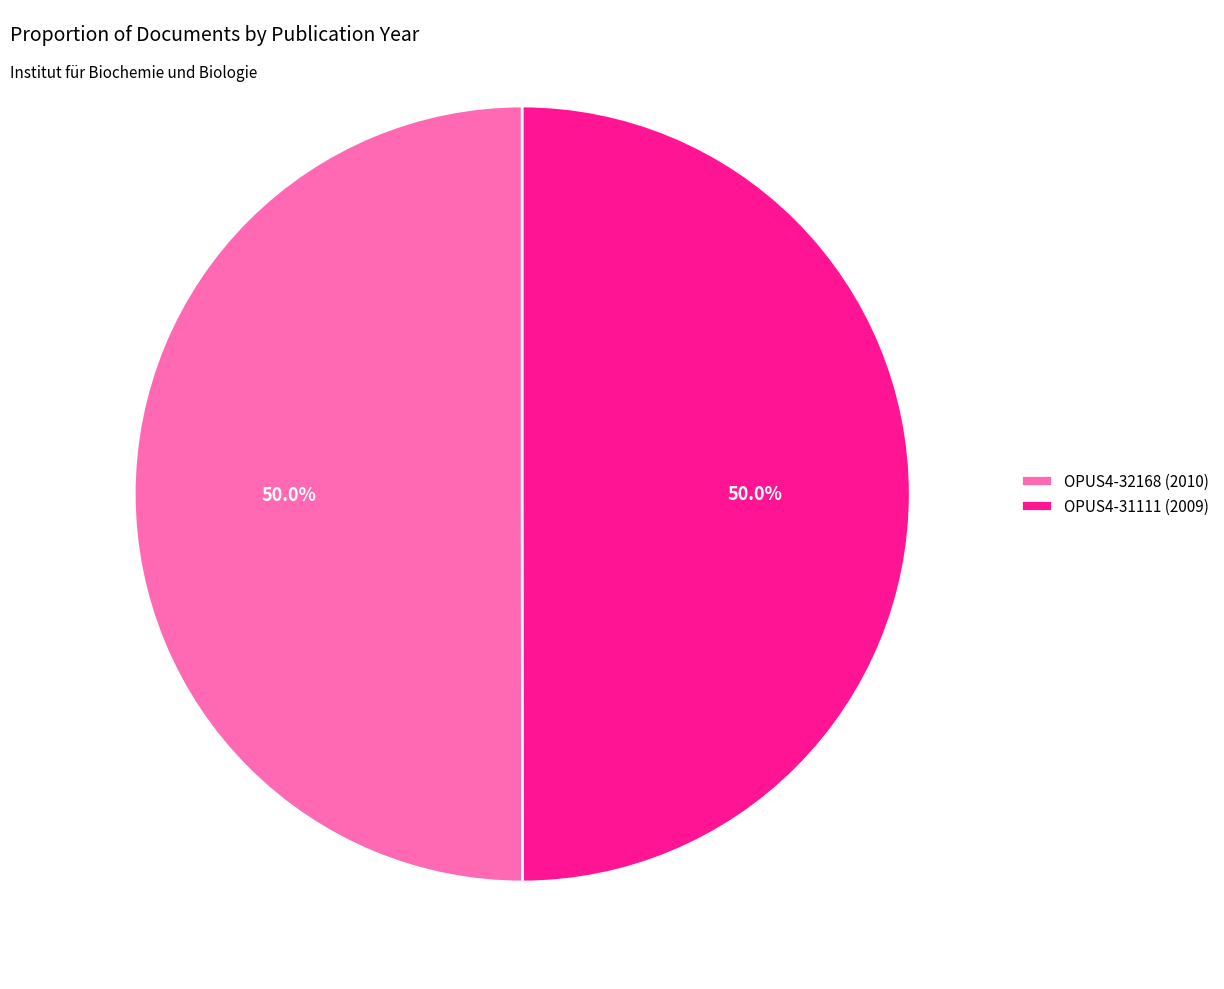

Count the number of slices in the pie.

2